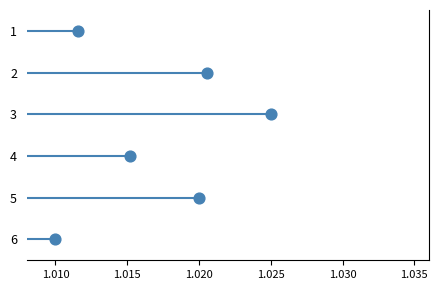

What is the range of Y values (max minus min)?

5